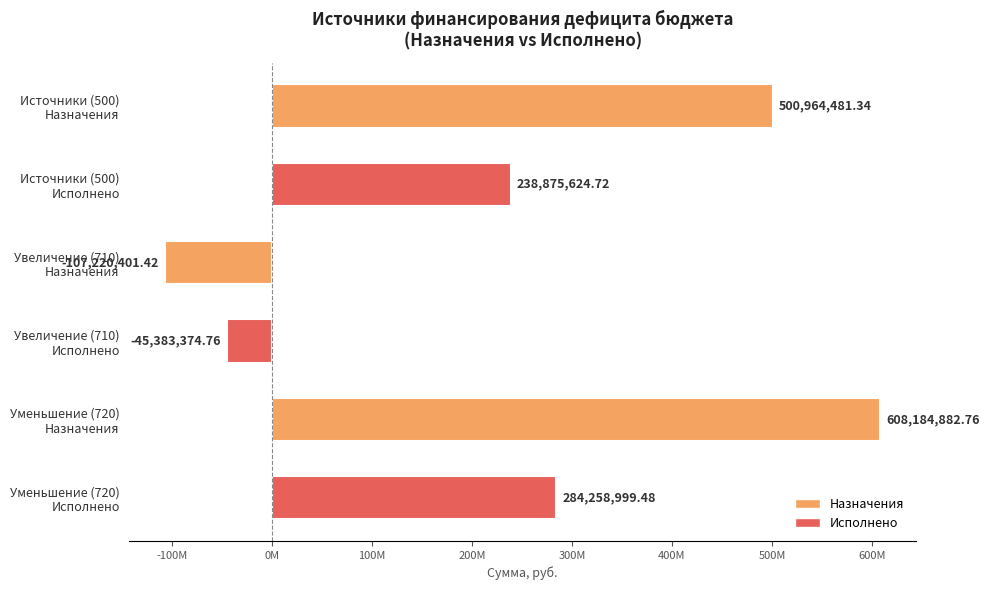

Are the bars horizontal?

Yes